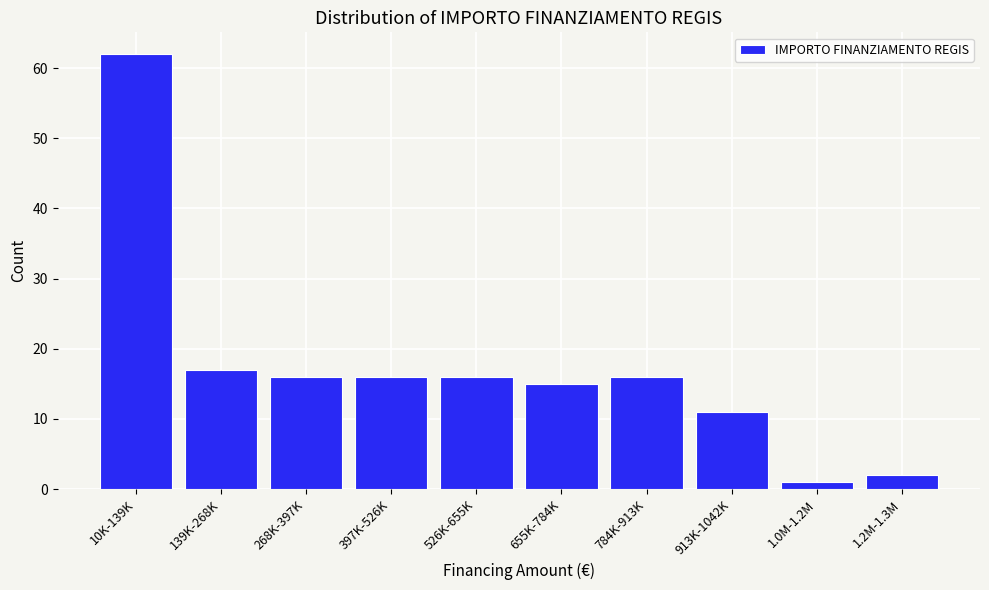

Reading left to right, what are all the values shown in this chart?

62	17	16	16	16	15	16	11	1	2